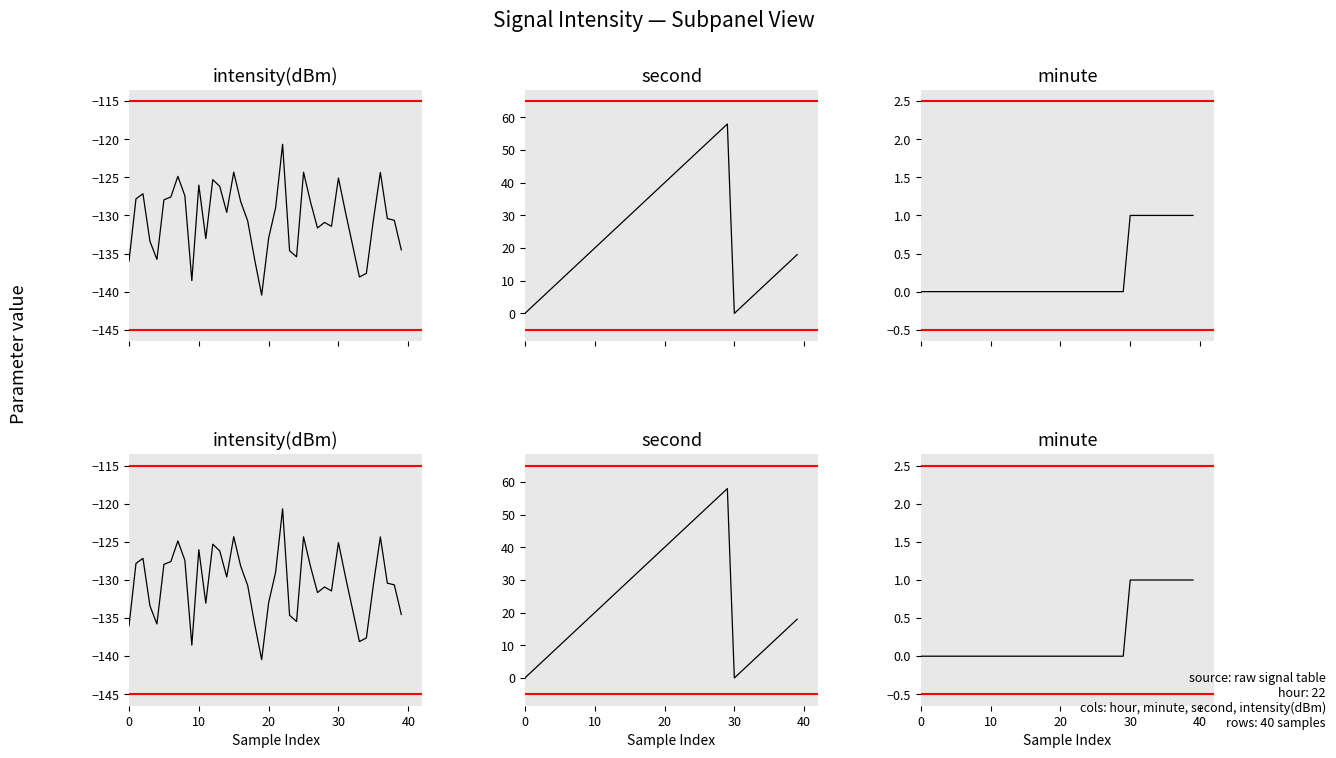

True or false: minute has more than 0 points higher than both neighbors.

False